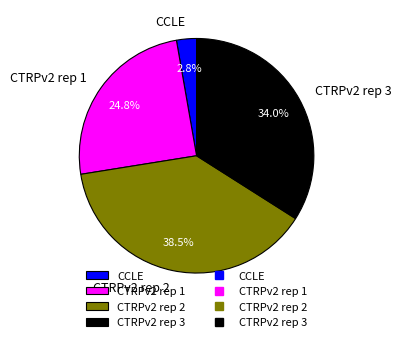

True or false: CTRPv2 rep 1 accounts for 14% of the total.

False